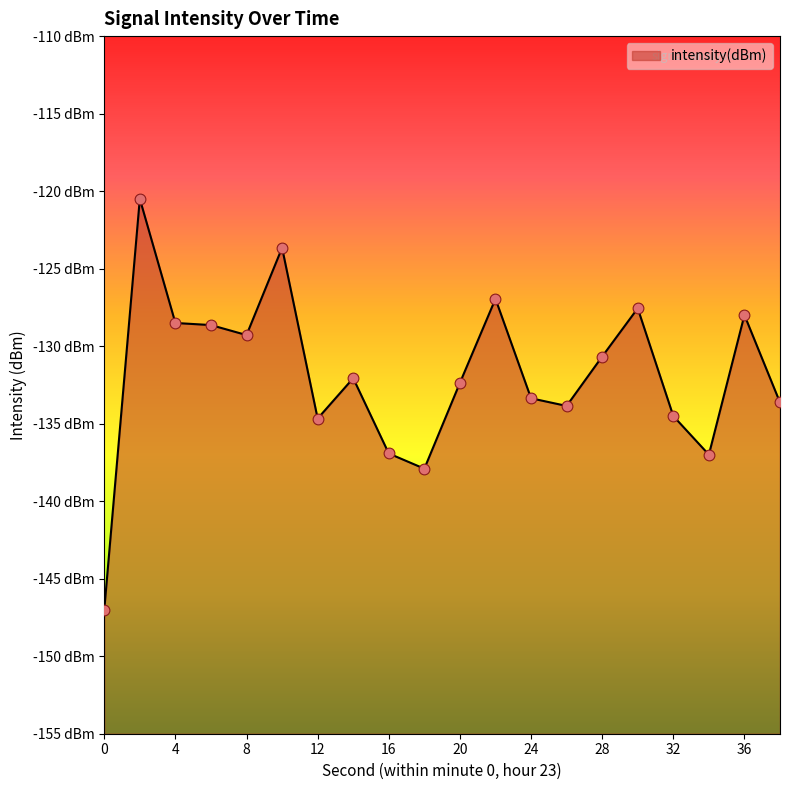

Between 12 and 34, which is larger?

12